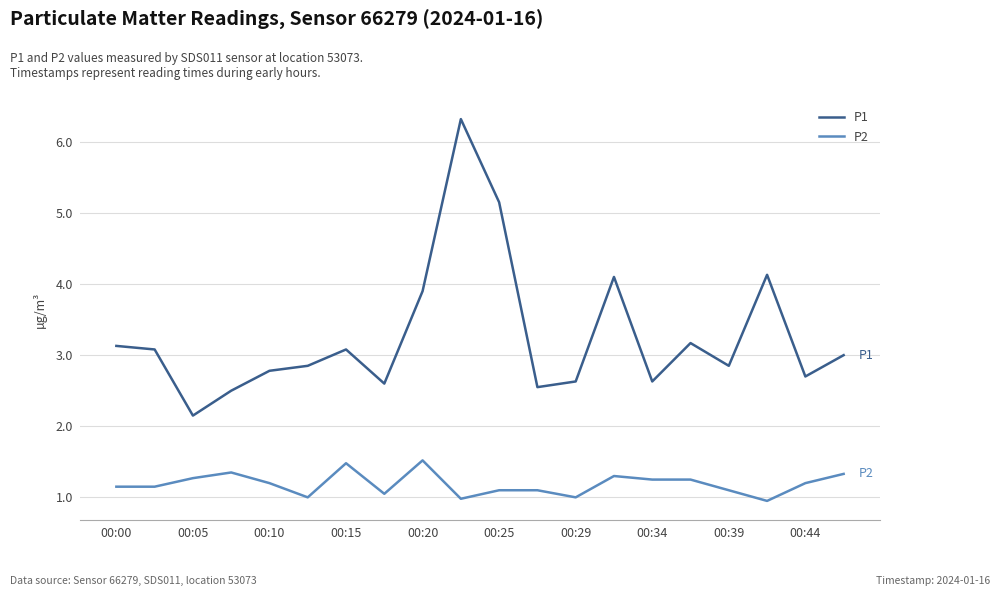

What is the maximum value shown in the chart?

6.3